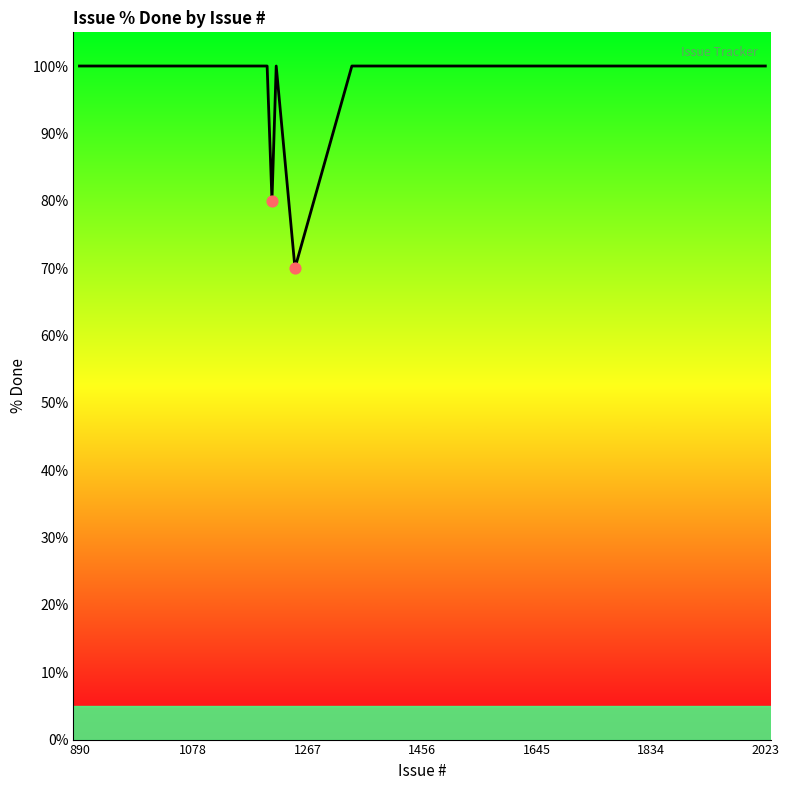

What is the greatest value displayed?

100